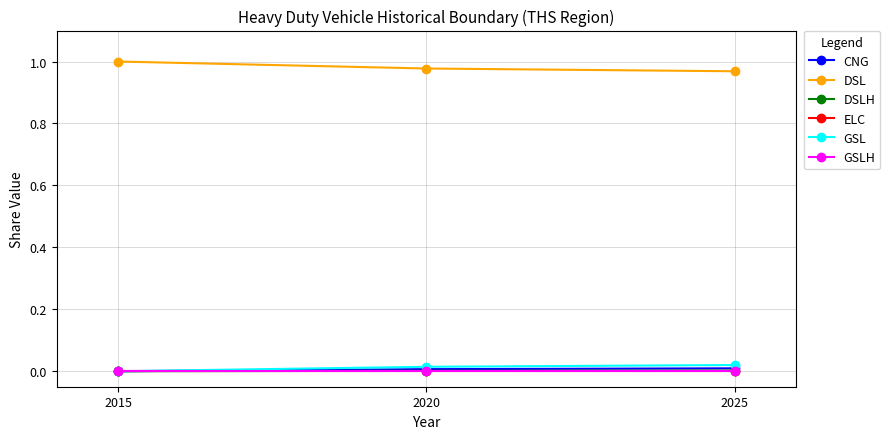

Reading left to right, list all the values displayed in this chart.

CNG: 0.0	0.0	0.0
DSL: 1.0	1.0	1.0
DSLH: 0.0	0.0	0.0
ELC: 0.0	0.0	0.0
GSL: 0.0	0.0	0.0
GSLH: 0.0	0.0	0.0